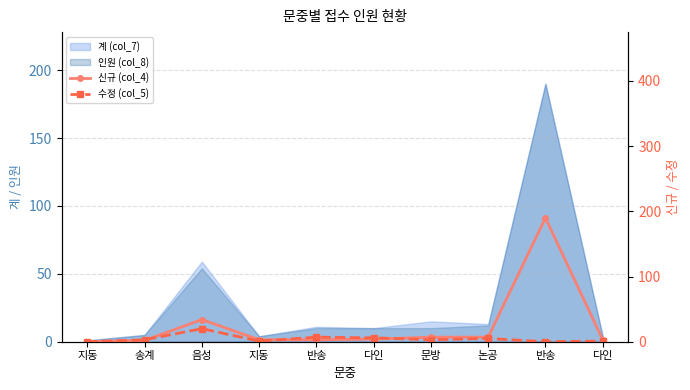

At which label does 신규 (col_4) reach its minimum?

지동